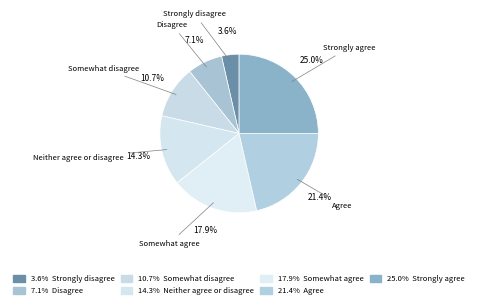

How many segments does this pie chart have?

7